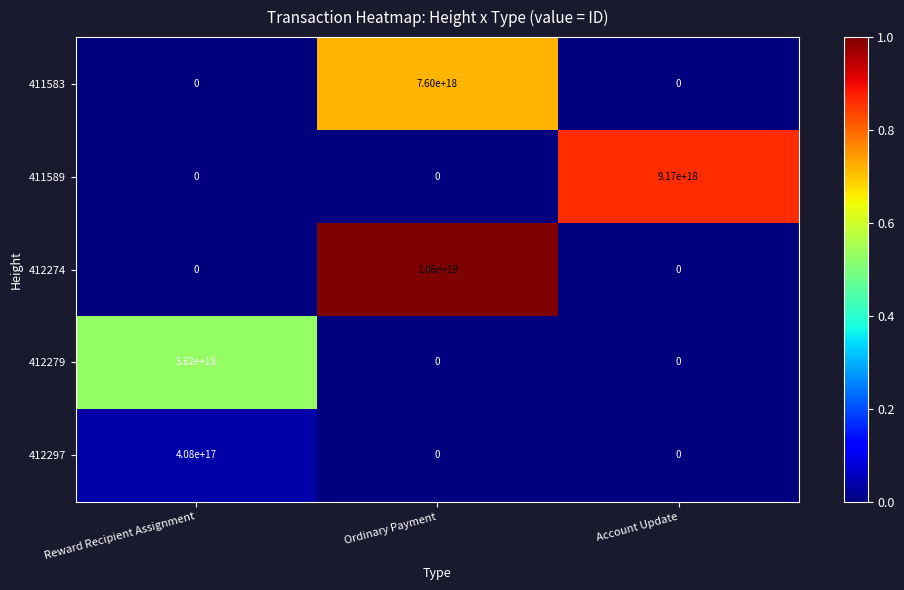

At which category does the chart reach its peak across all series?

Ordinary Payment